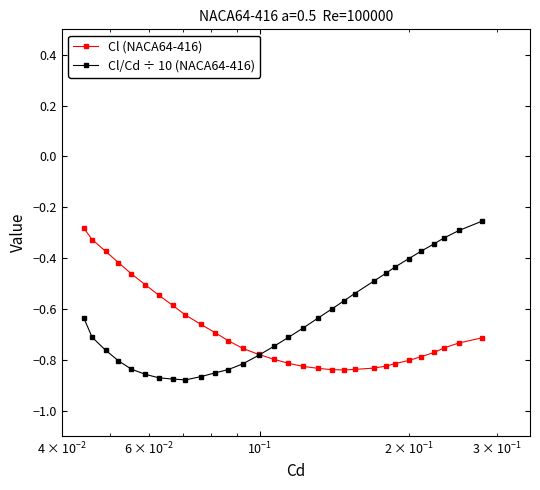

How many categories are shown in the chart?

30